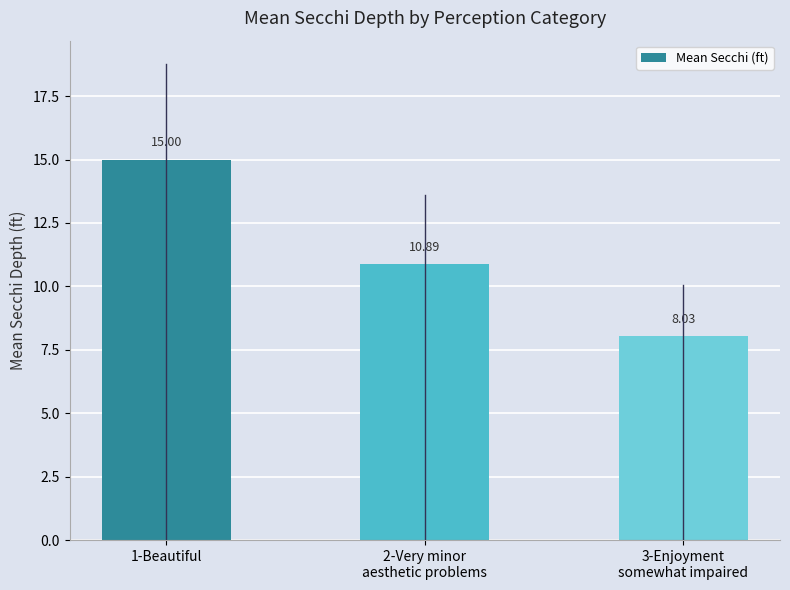

What is the difference between the values at 2-Very minor
aesthetic problems and 1-Beautiful?

4.1